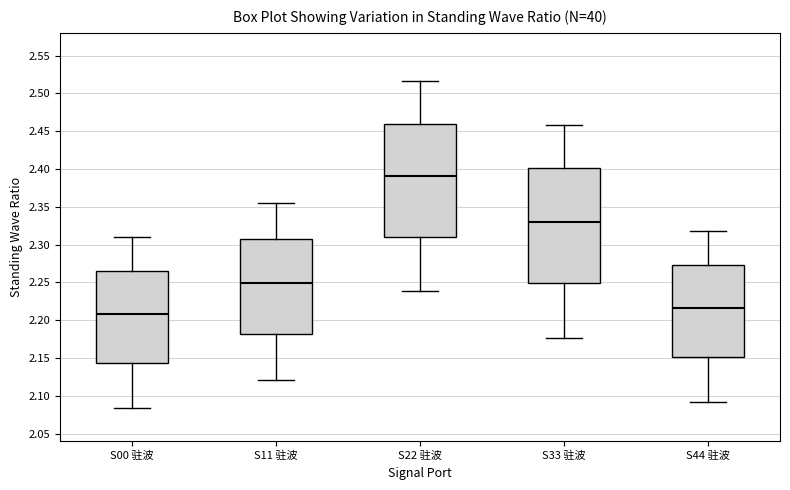

Which box has the lowest median line?

S00 驻波